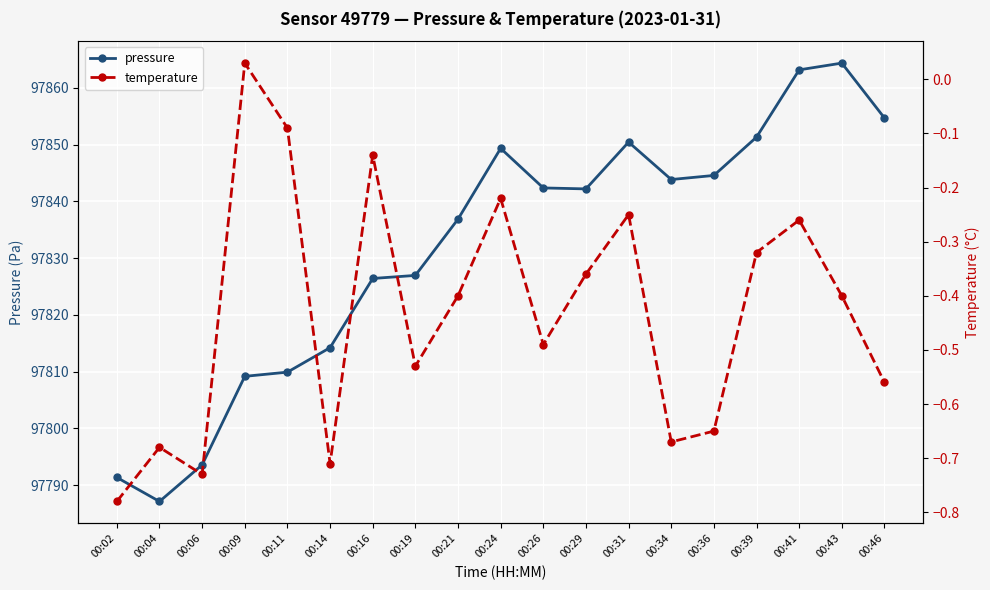

What is the difference between the maximum and minimum values in the pressure series?

77.2